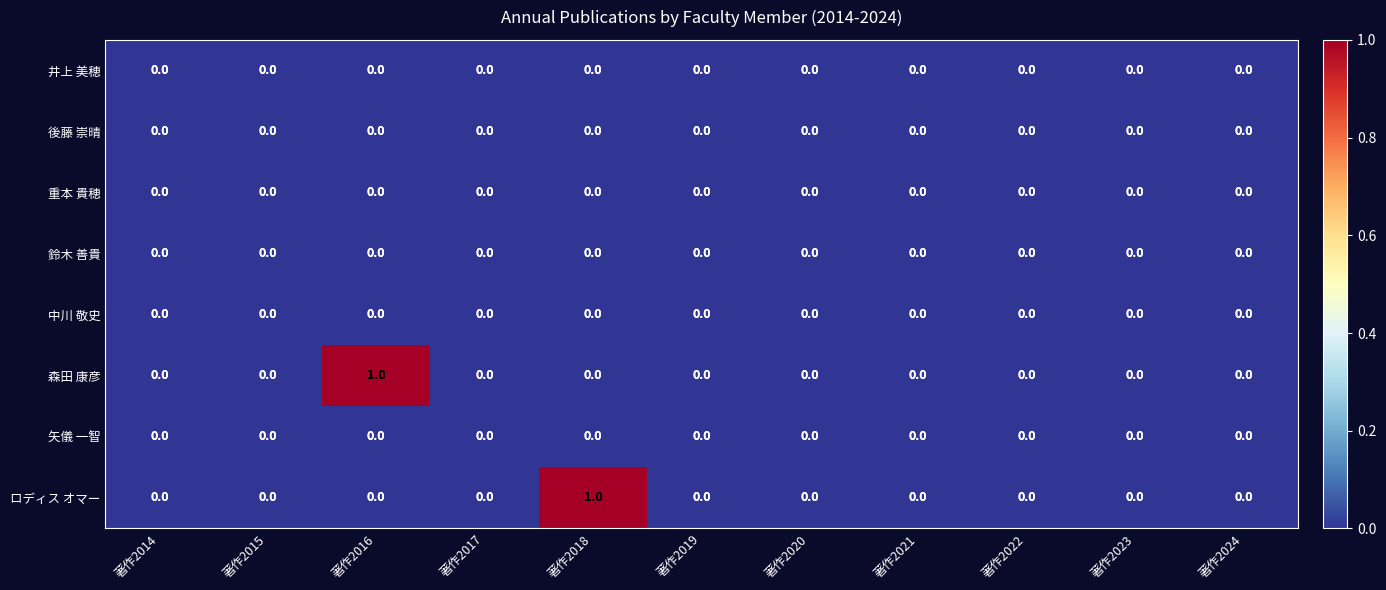

The 矢儀 一智 series shows 0 at 著作2016. True or false?

True